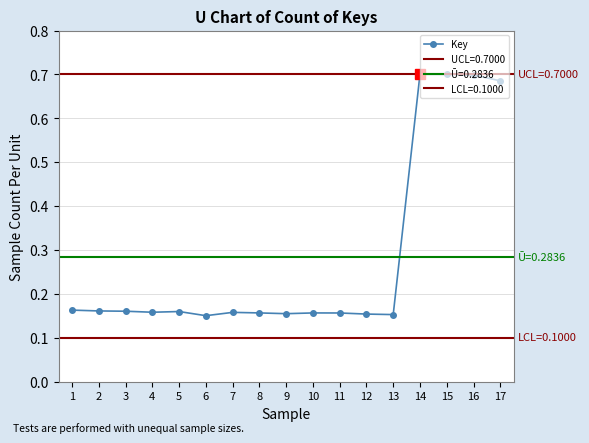

True or false: the data shows 1.0 at 14.

False